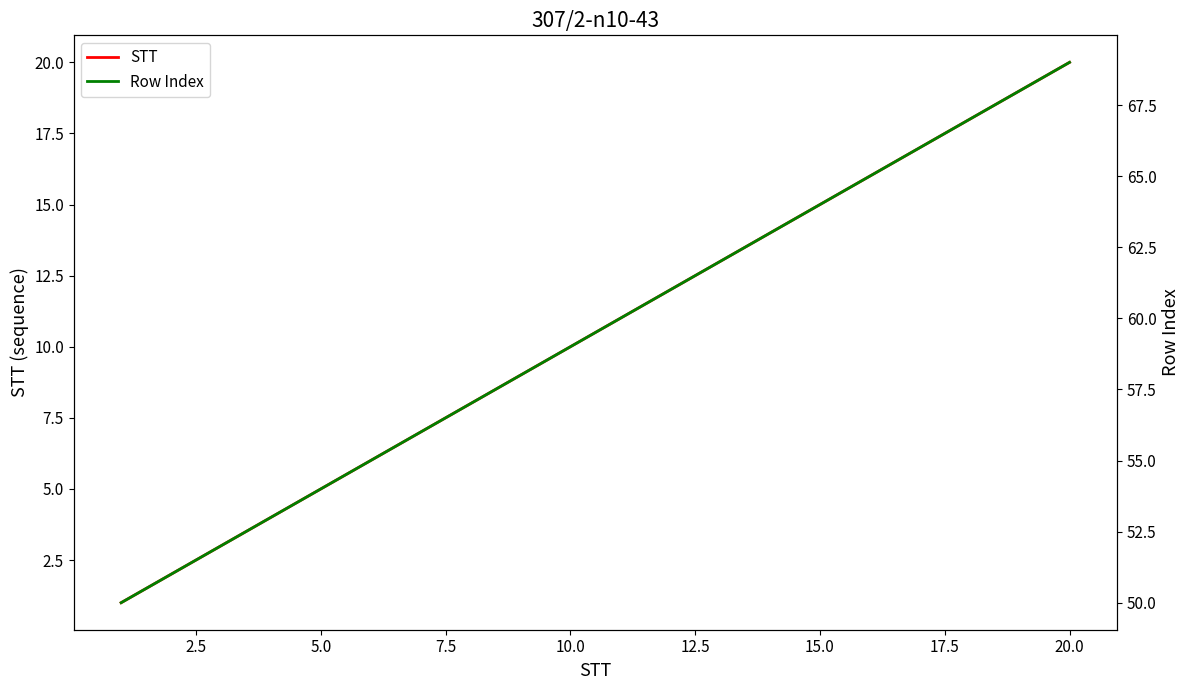

What are all the series names shown in the legend?

STT, Row Index